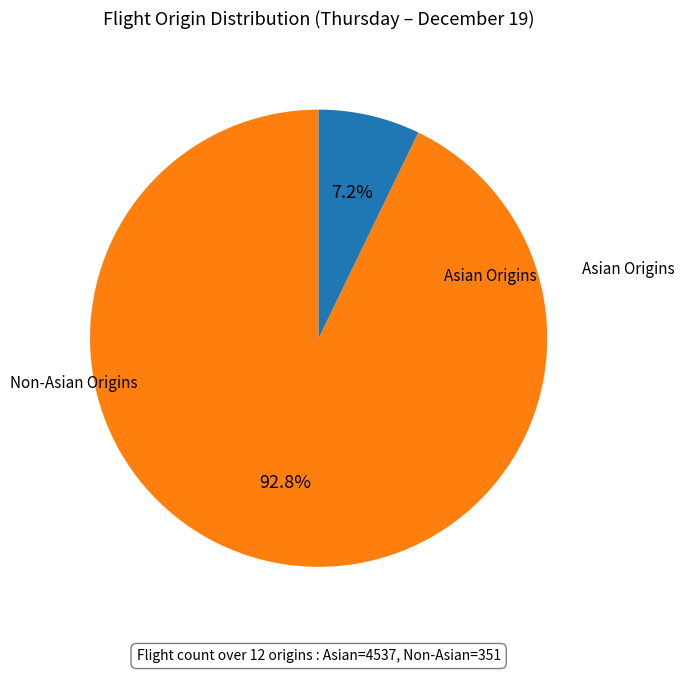

To the nearest percent, what is the average slice percentage?

50%